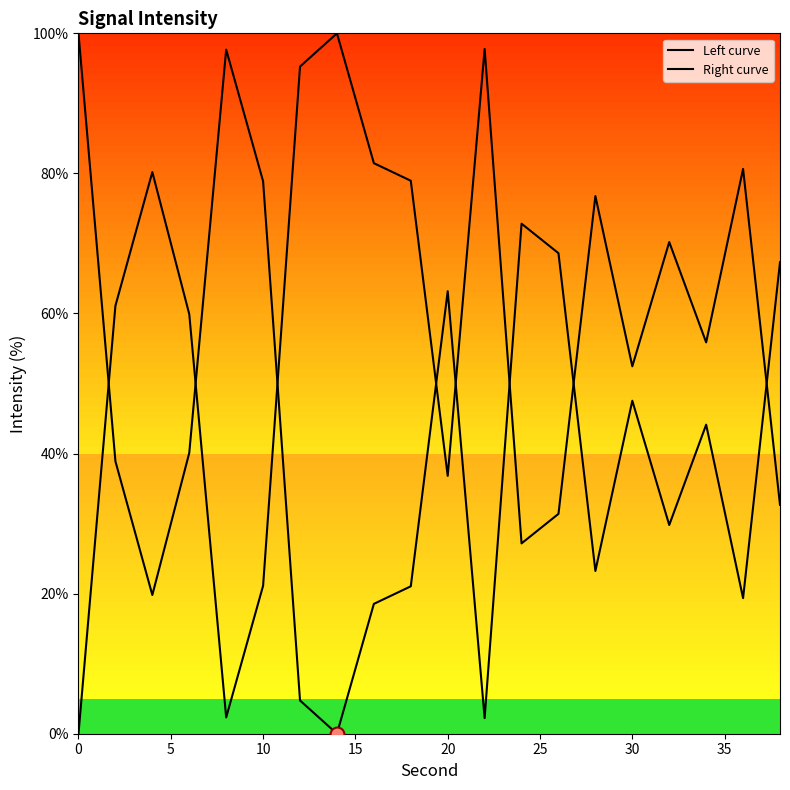

What are all the series names shown in the legend?

Left curve, Right curve